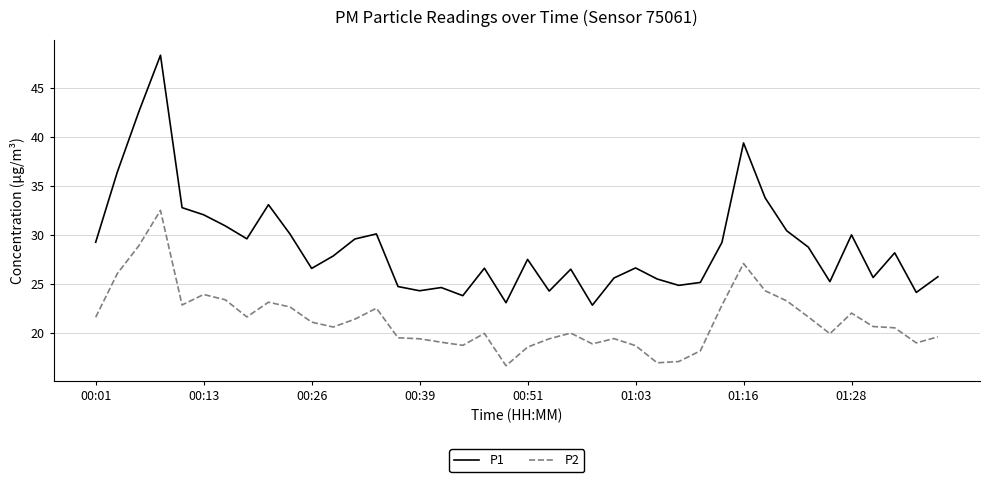

What are all the series names shown in the legend?

P1, P2